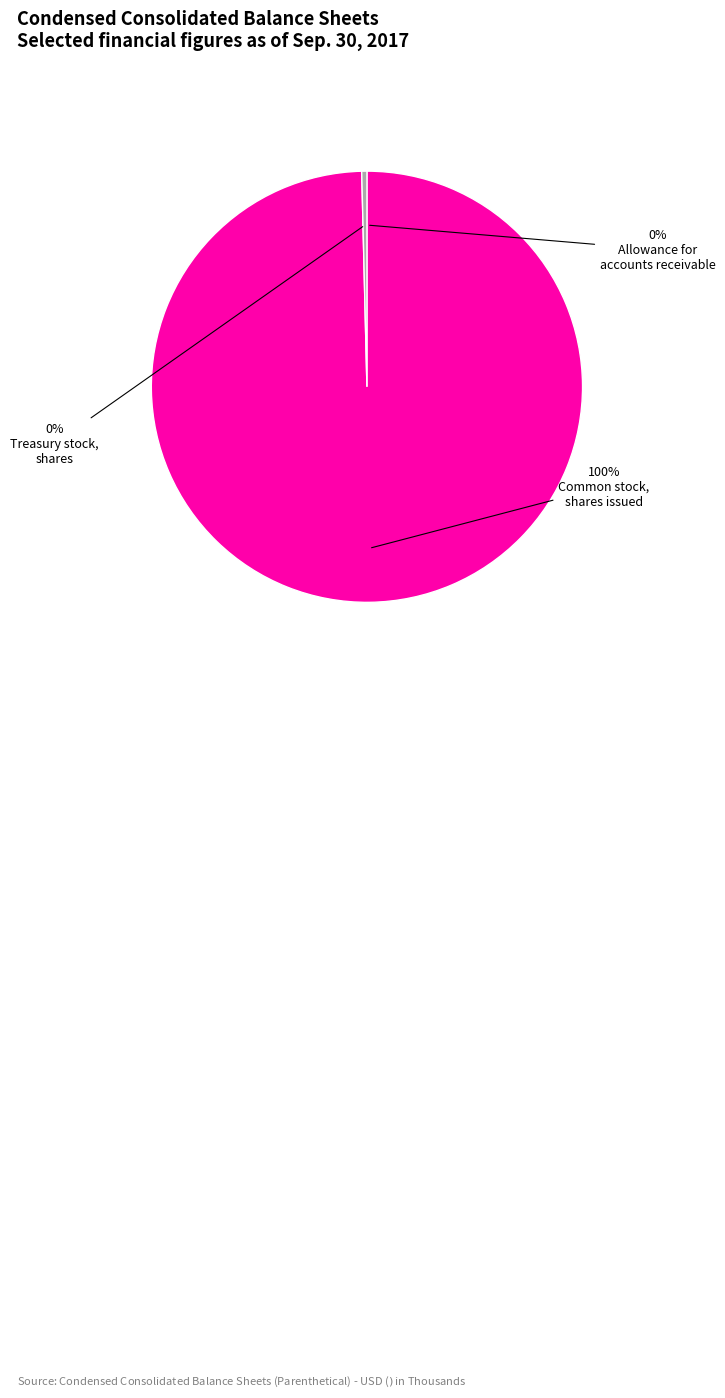

To the nearest percent, what is the difference between the largest and smallest slice percentages?

100%